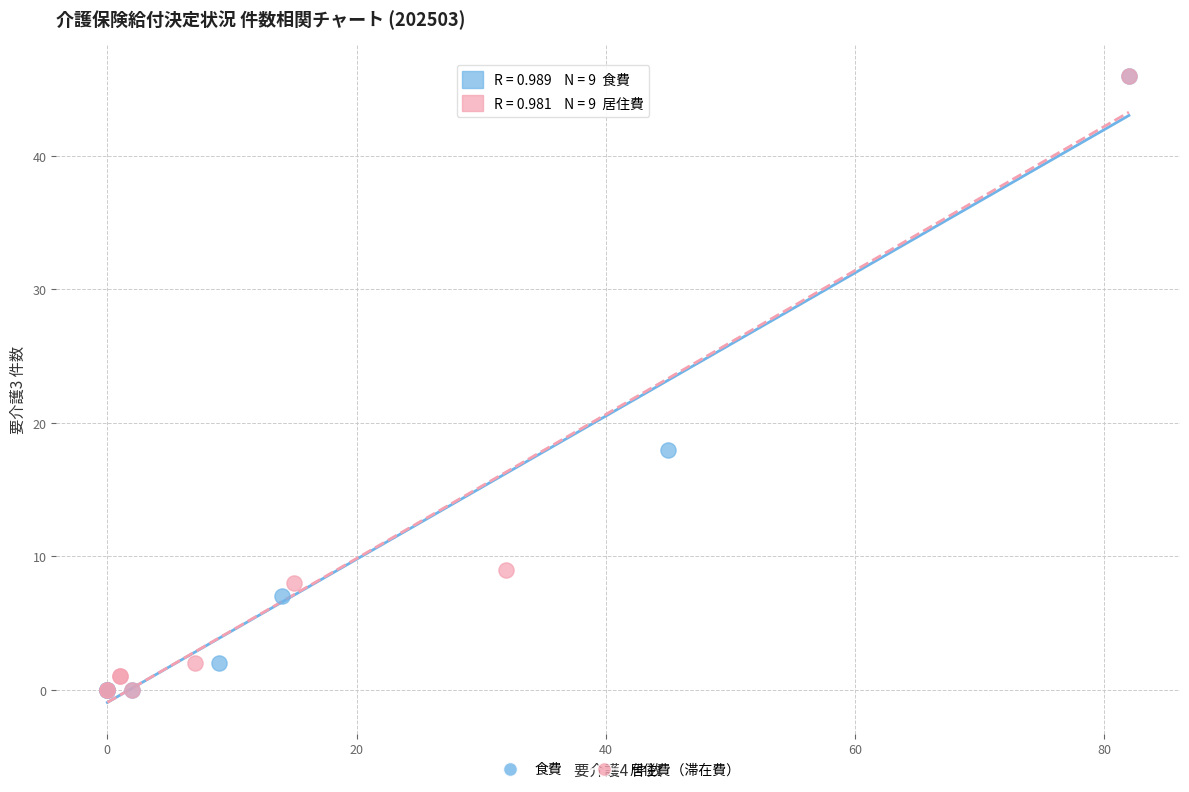

What are all the series names shown in the legend?

食費, 居住費（滞在費）